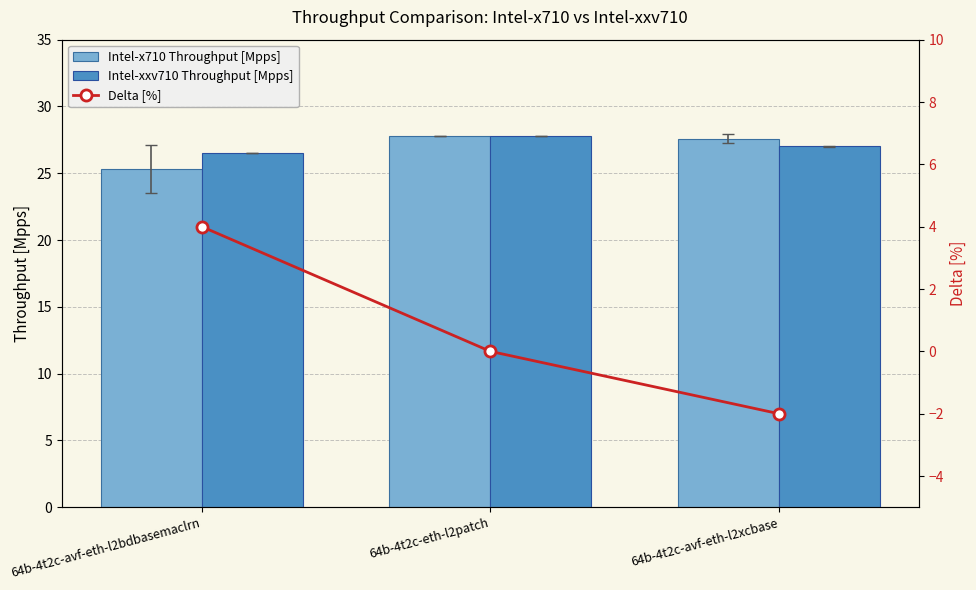

What is the difference between the Intel-xxv710 Throughput [Mpps] values at 64b-4t2c-eth-l2patch and 64b-4t2c-avf-eth-l2xcbase?

0.8